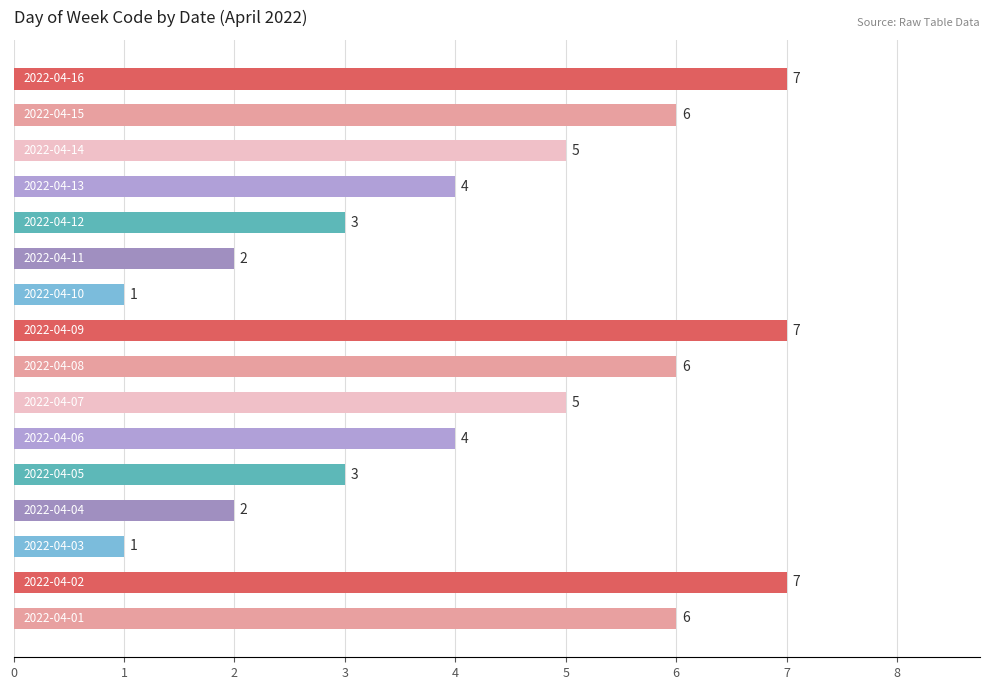

What is the maximum value shown in the chart?

7